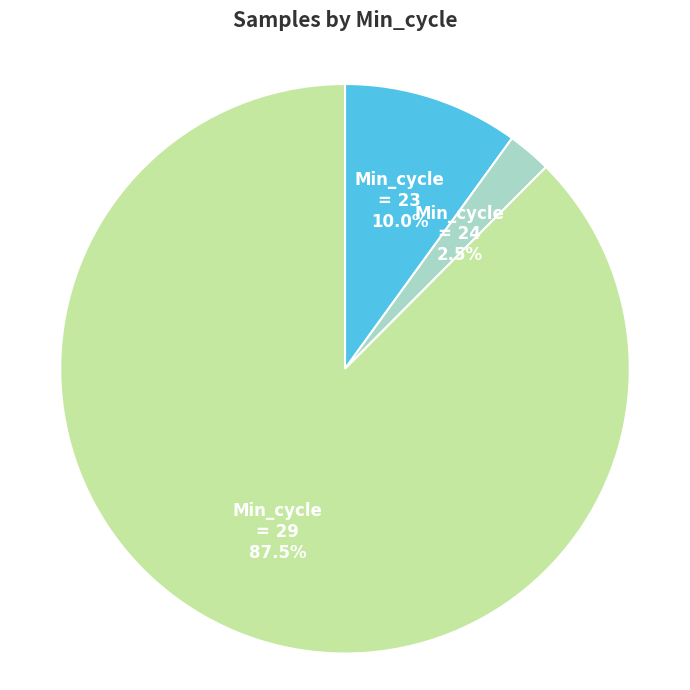

Is there any slice that represents more than half of the pie?

Yes